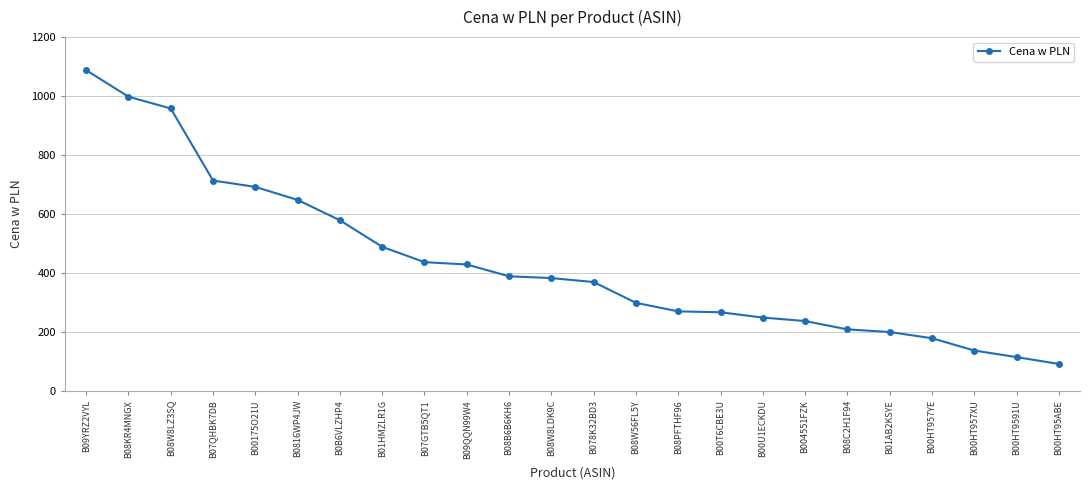

How many categories are shown in the chart?

24